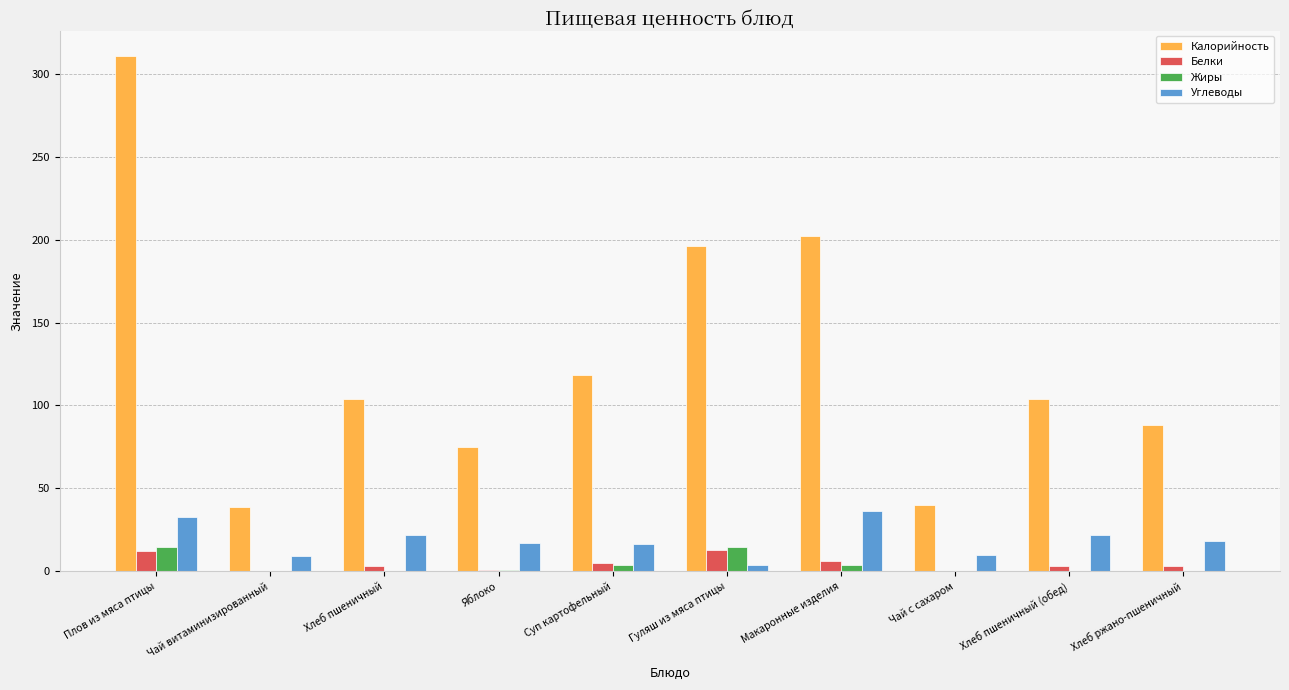

Which category has the highest value across all series?

Плов из мяса птицы